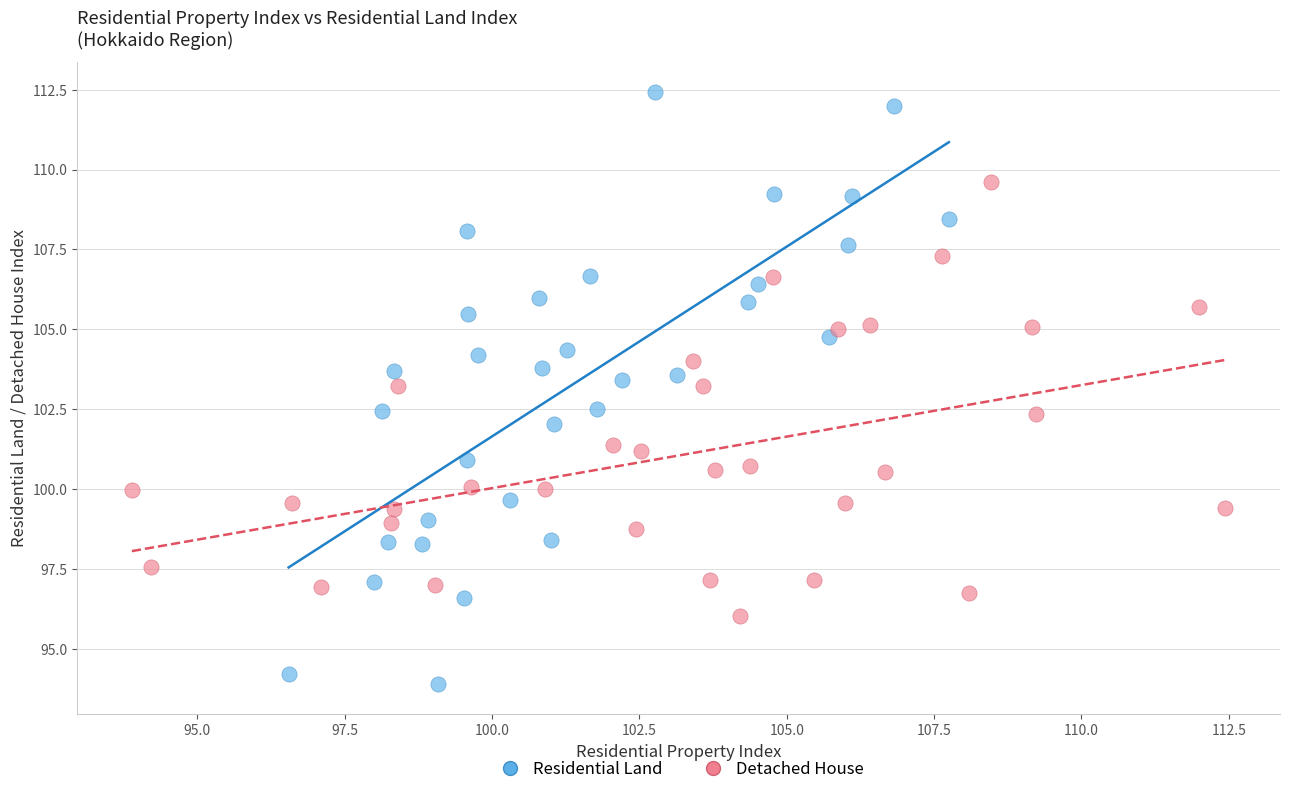

What are all the series names shown in the legend?

Residential Land, Detached House